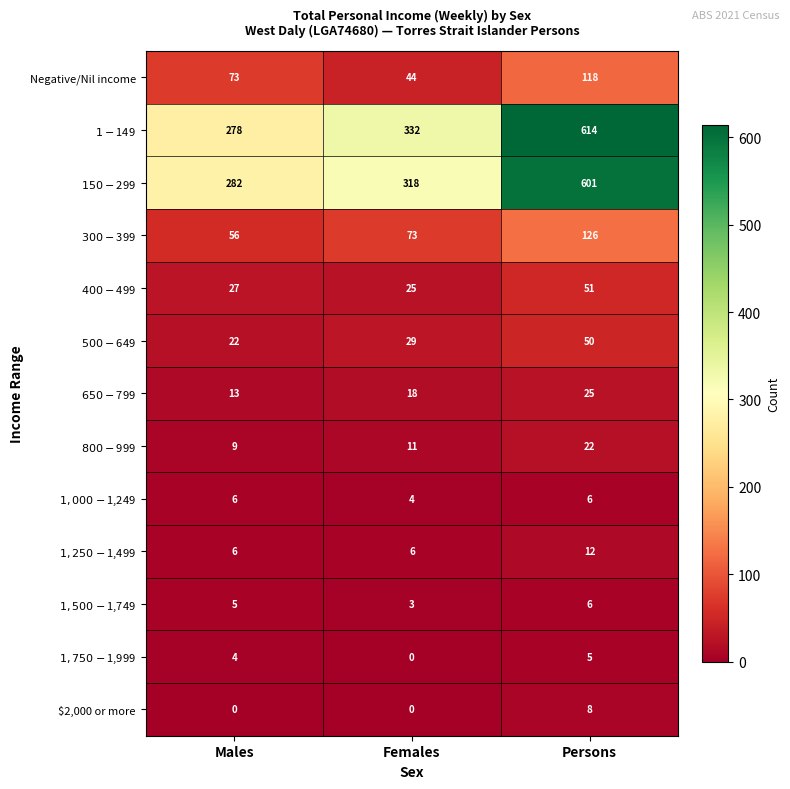

Is it true that $2,000 or more equals 4 at Persons?

False